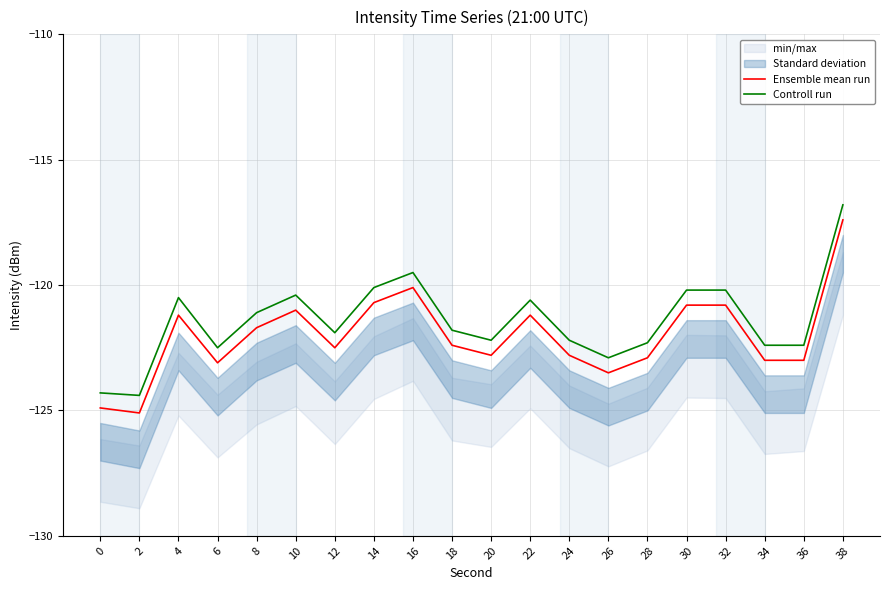

What is the smallest value displayed?

-125.1